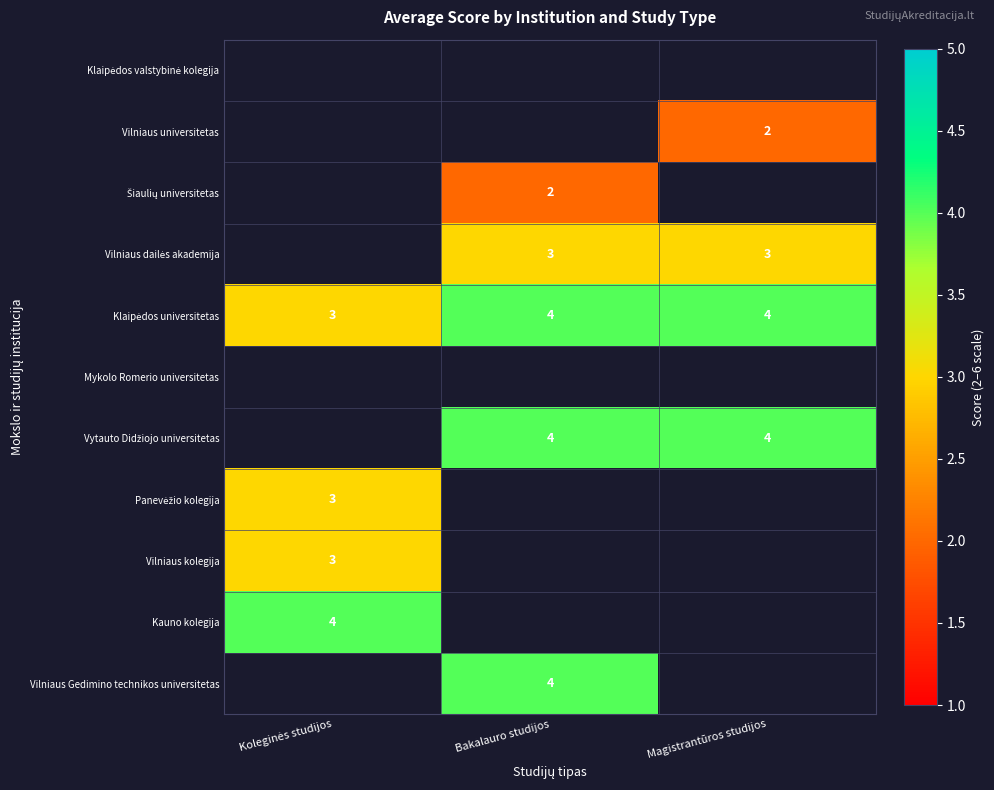

Which series has the largest total across all categories?

Klaipėdos universitetas